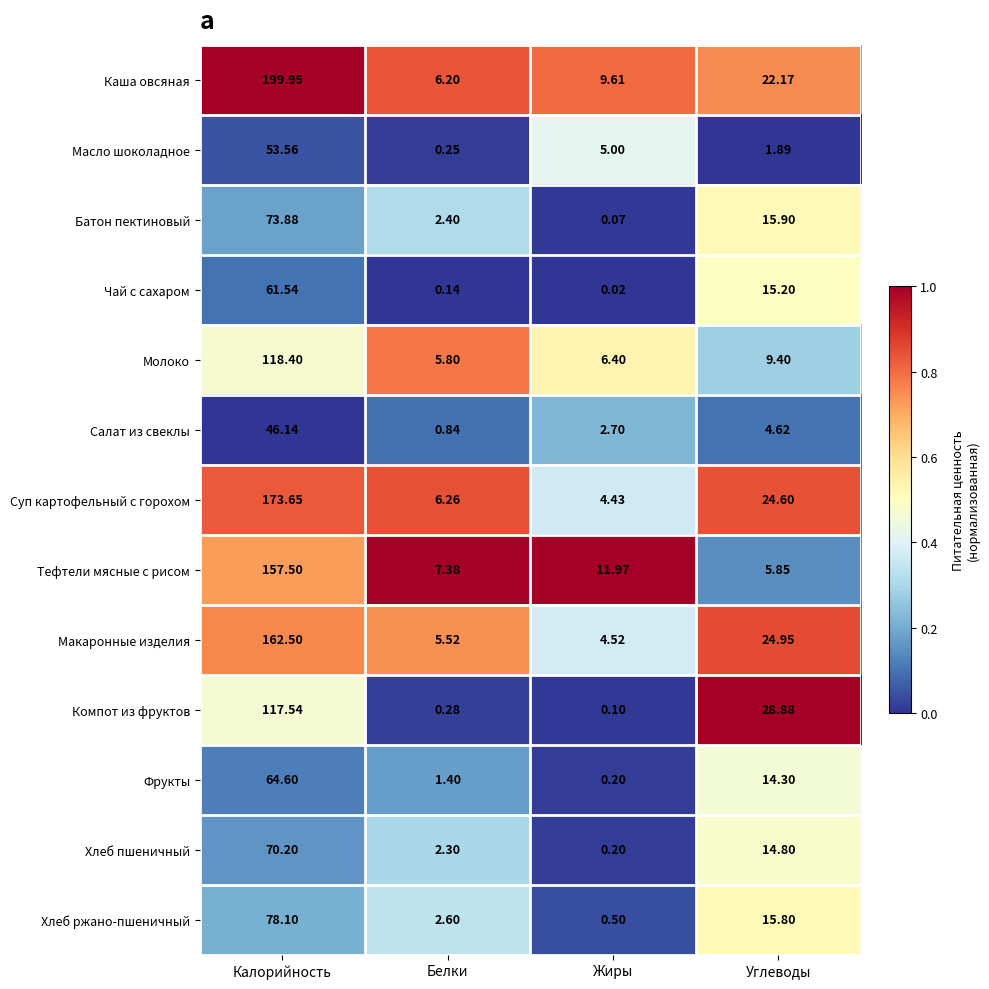

At which label does Батон пектиновый first exceed 15?

Калорийность